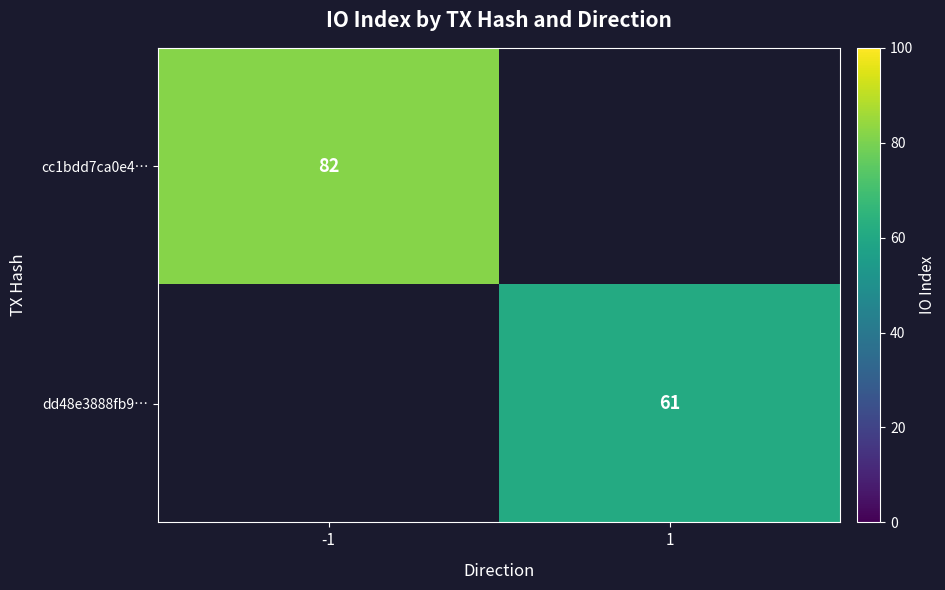

Which category has the highest value across all series?

-1